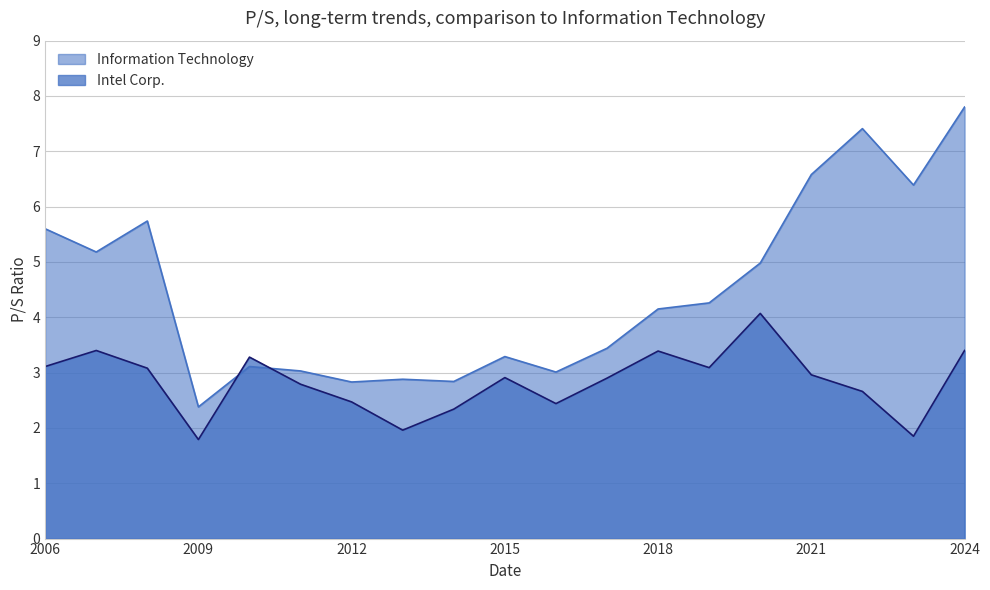

At which label does Information Technology reach its peak?

2024